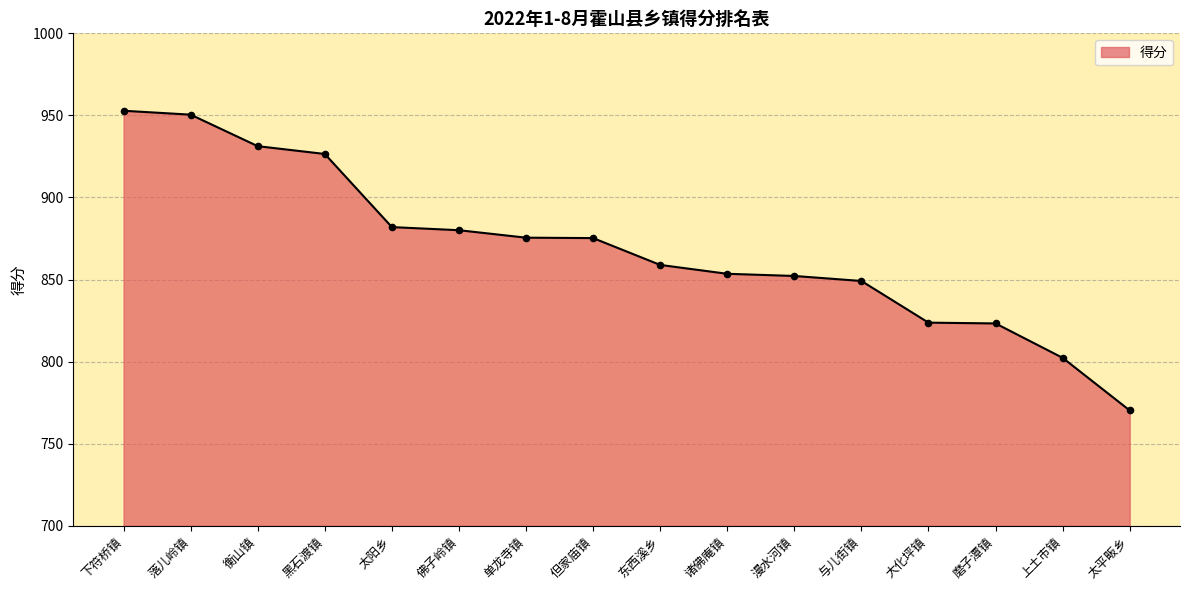

What is the change in value from 佛子岭镇 to 漫水河镇?

-27.9